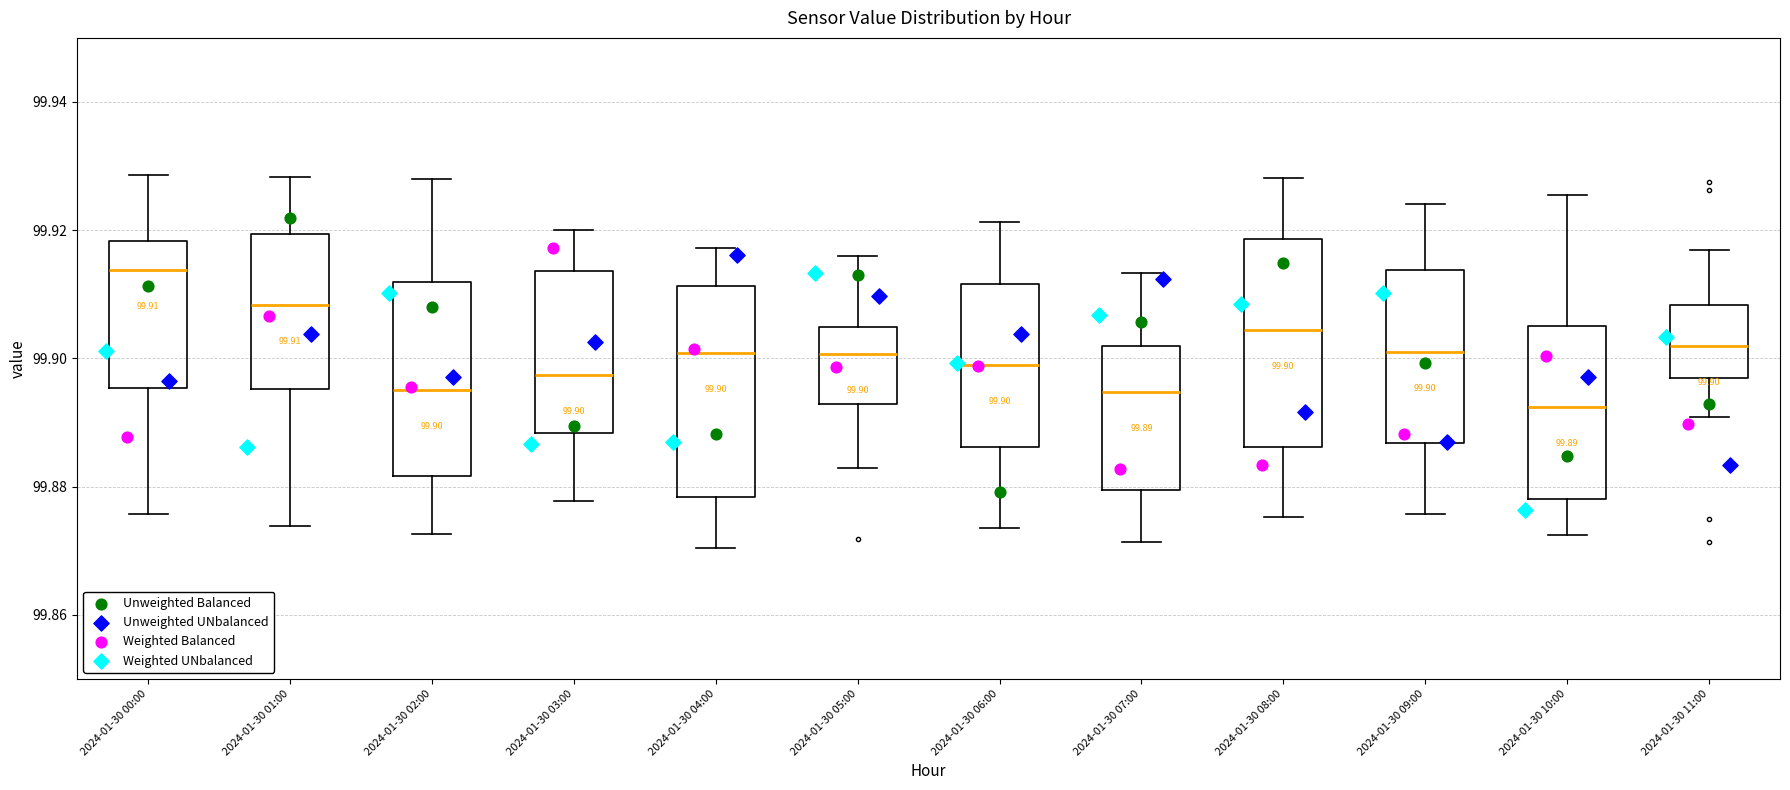

Which box has the highest median line?

2024-01-30 00:00